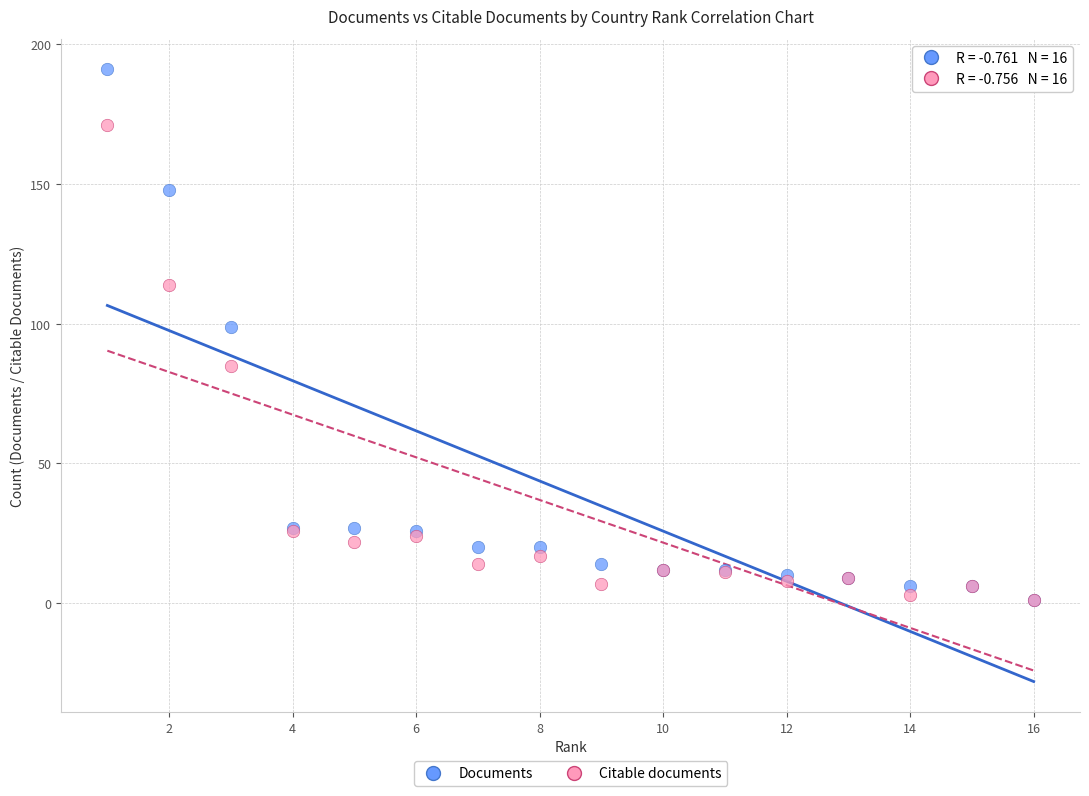

Across all series, what Y value is closest to 96?

99